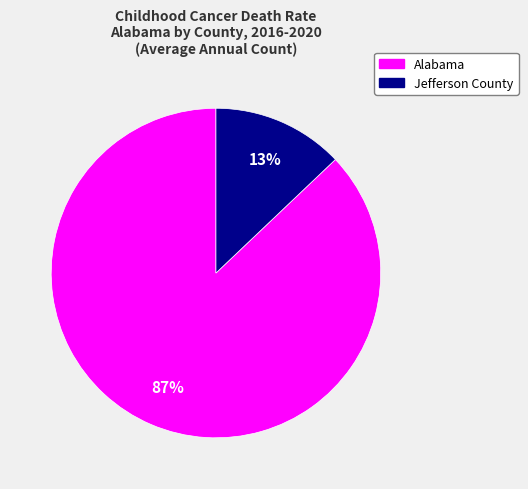

To the nearest percent, what is the average slice percentage?

50%